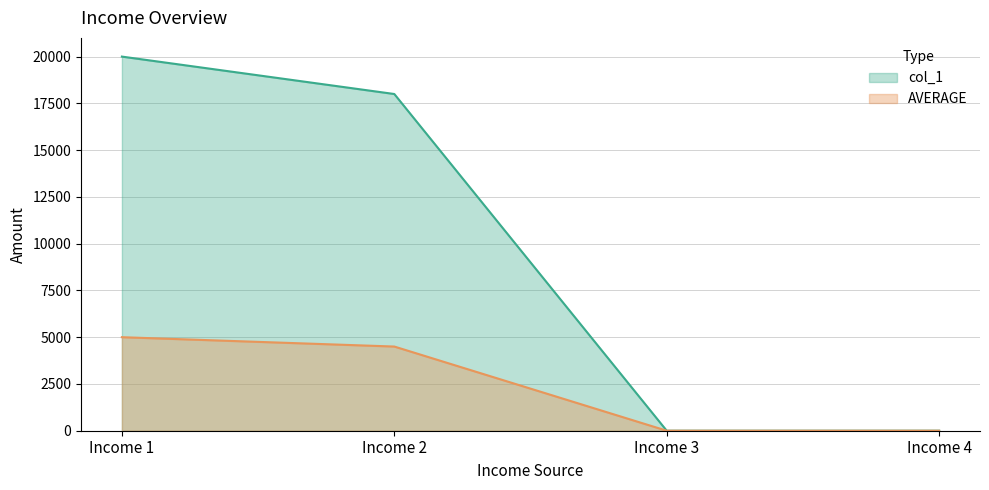

Which category has the lowest value across all series?

Income 3